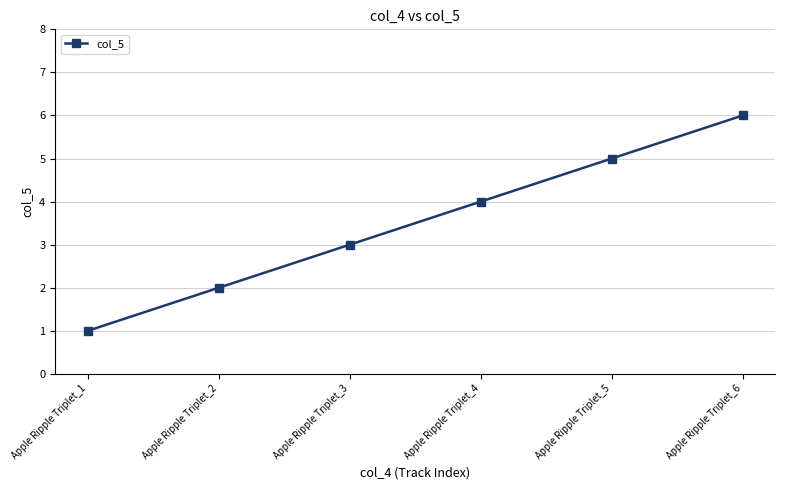

Reading left to right, transcribe all the data shown in this chart.

1	2	3	4	5	6